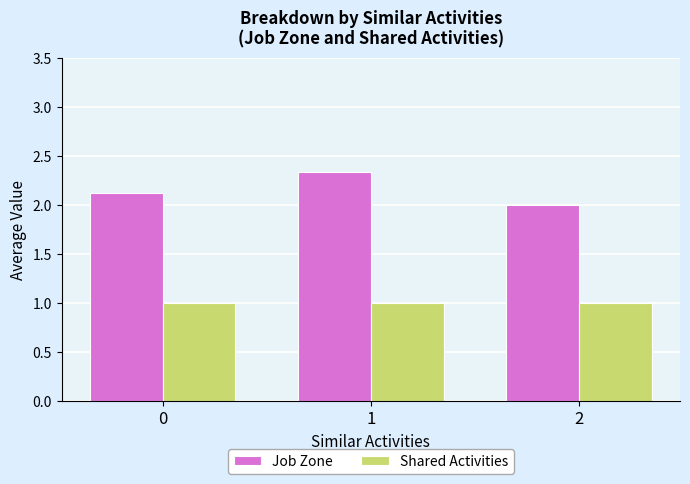

What value does the Shared Activities series have at 0?

1.0